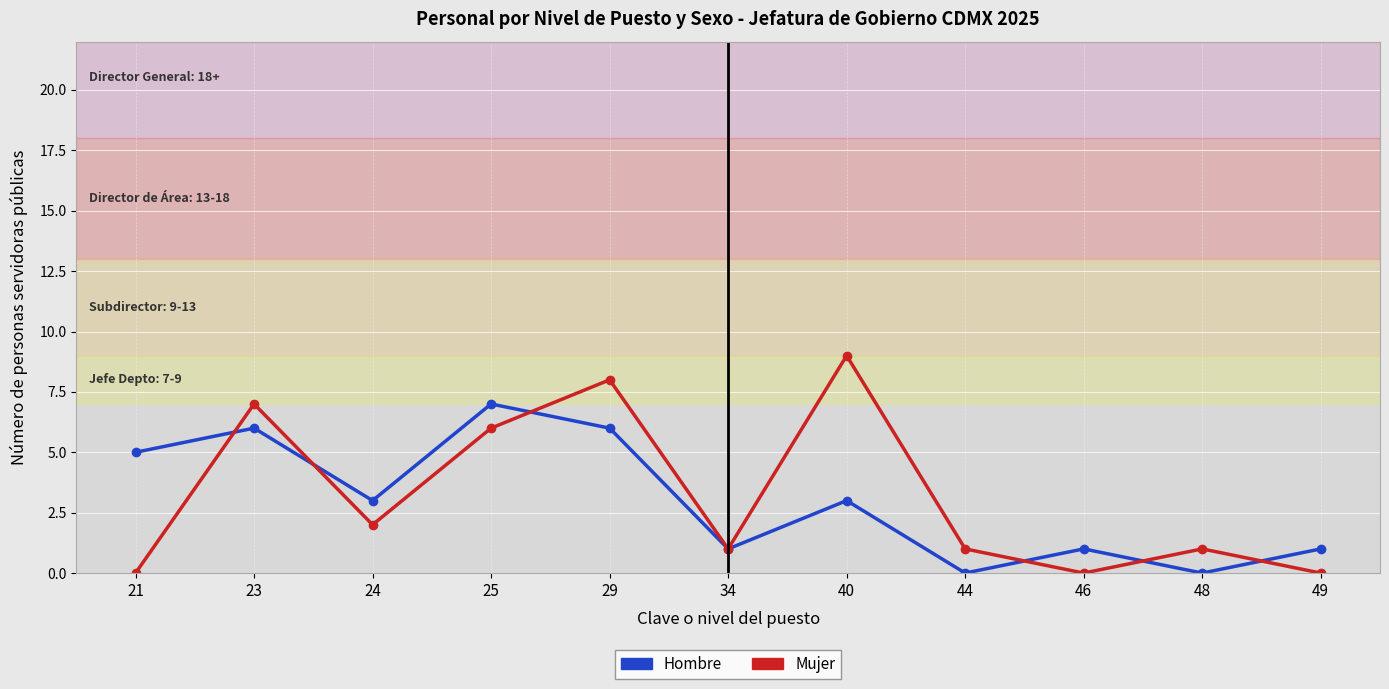

What is the highest value of the Hombre series?

7